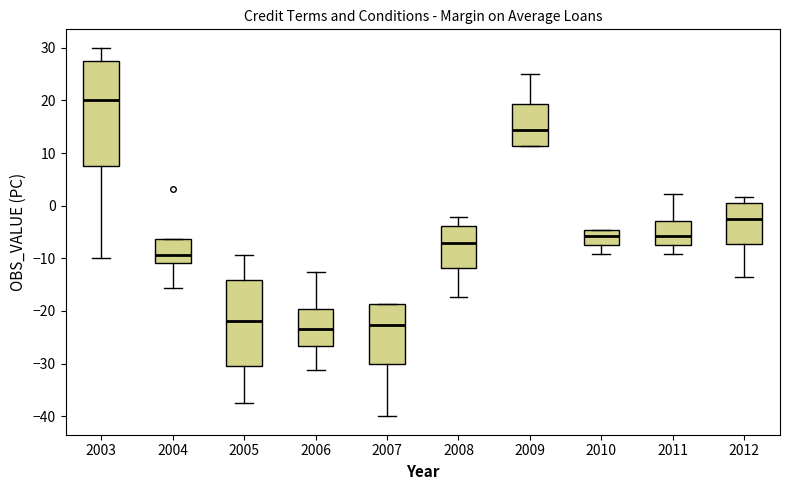

Where does the median line of the box at x = 2009 sit on the y-axis? The values are not printed on the chart, so give them approximately, as read against the axis.

14